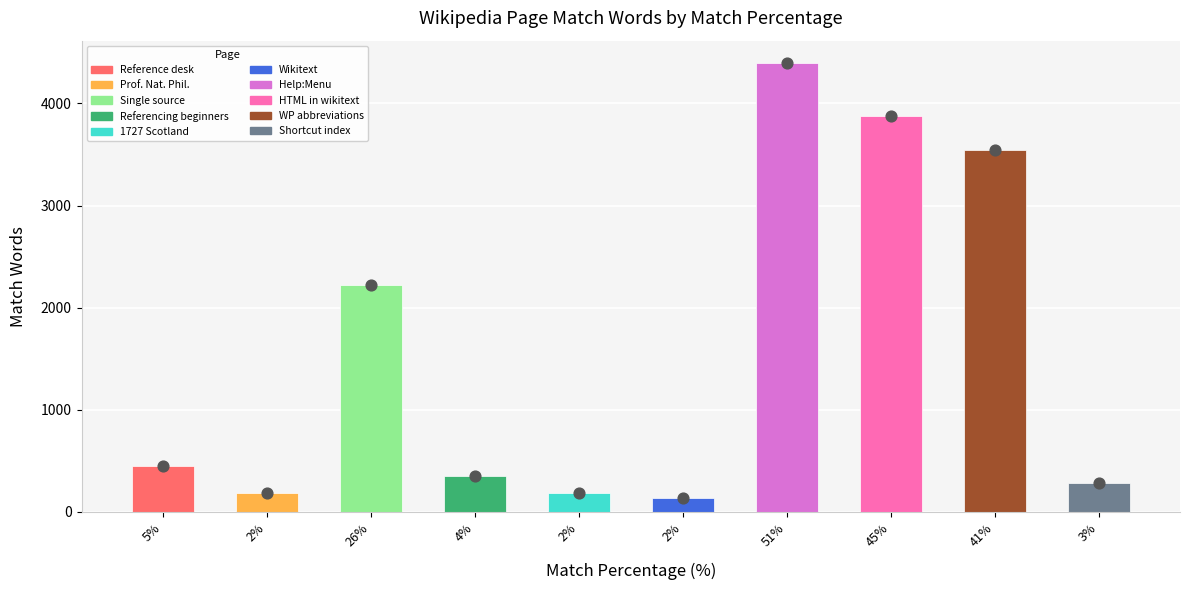

Approximately how many times larger is the value at 2% compared to 2%?

0.8